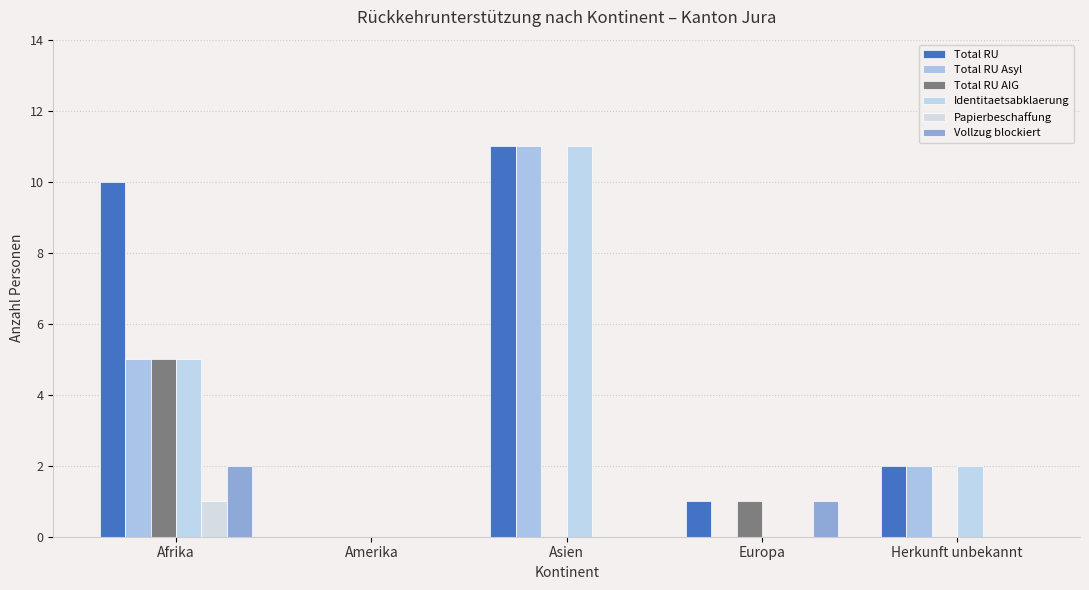

Between Amerika and Herkunft unbekannt, which series saw the biggest shift?

Total RU